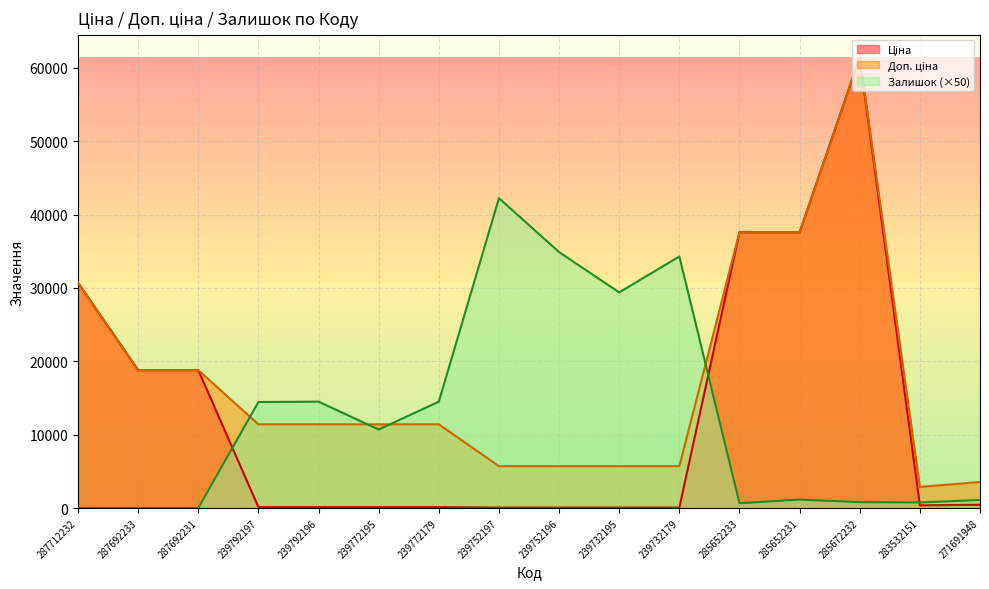

Which label corresponds to the largest value in the chart?

285672232